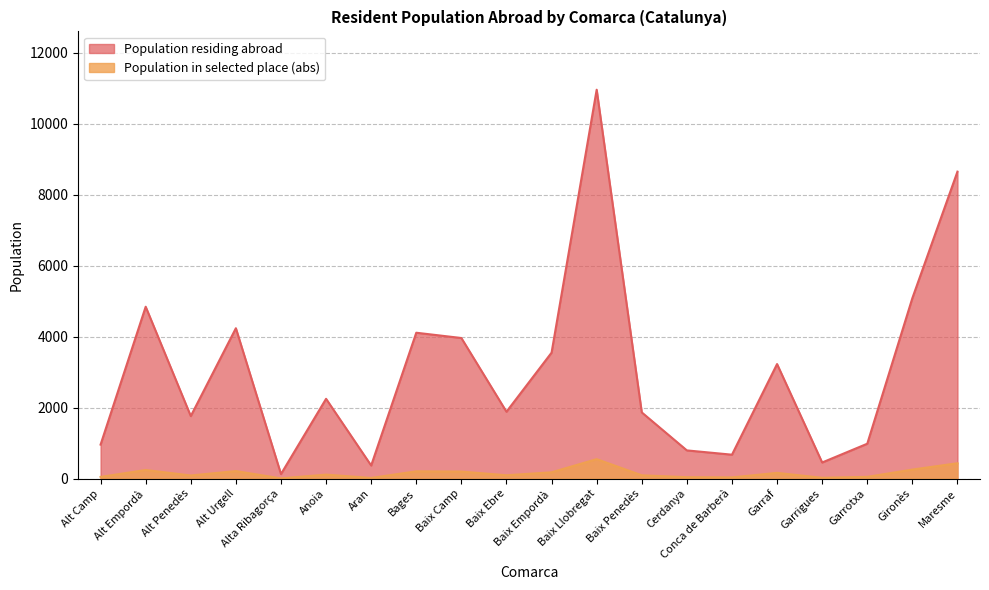

Is it true that the value at Aran is 149?

False